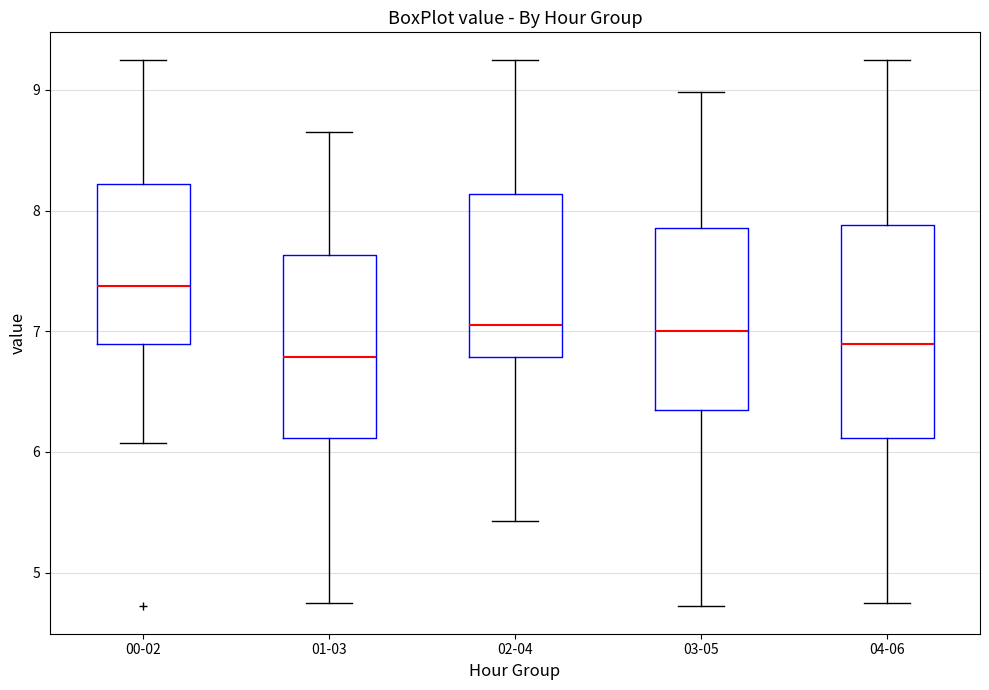

Reading left to right, transcribe this box plot: for each box, give where its median line is, the range the box spans, and where its two whiskers end, as read against the y-axis. The values are not printed on the chart, so give them approximately, as read against the axis.

00-02: median 7.4, box 6.9 to 8.2, whiskers 6.1 to 9.3
01-03: median 6.8, box 6.1 to 7.6, whiskers 4.8 to 8.7
02-04: median 7.1, box 6.8 to 8.1, whiskers 5.4 to 9.3
03-05: median 7.0, box 6.4 to 7.9, whiskers 4.7 to 9.0
04-06: median 6.9, box 6.1 to 7.9, whiskers 4.8 to 9.3